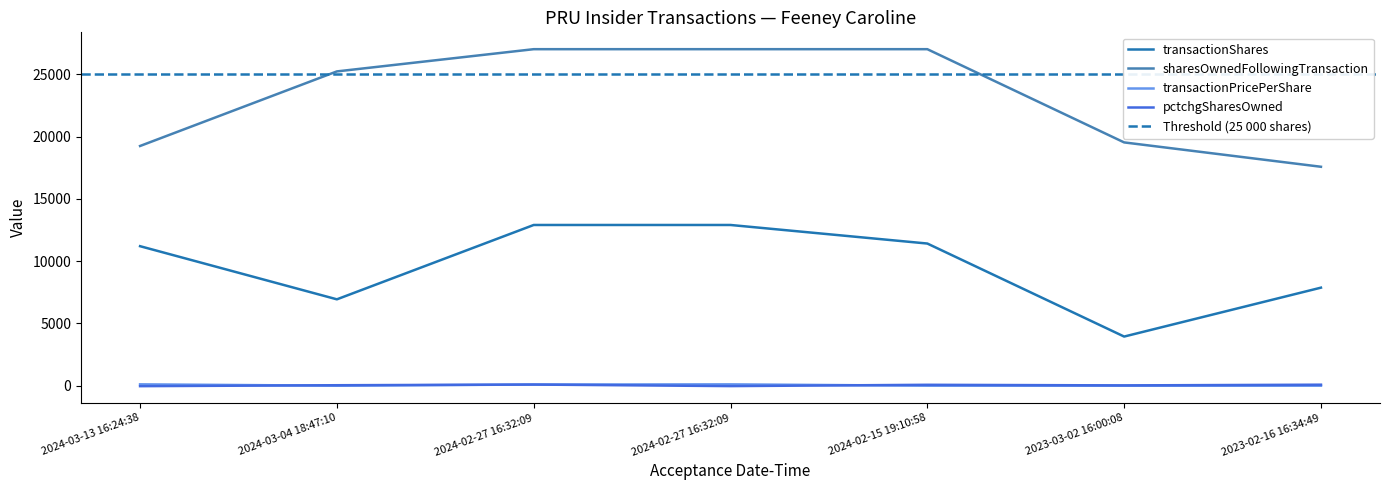

Does the chart have visible grid lines?

No